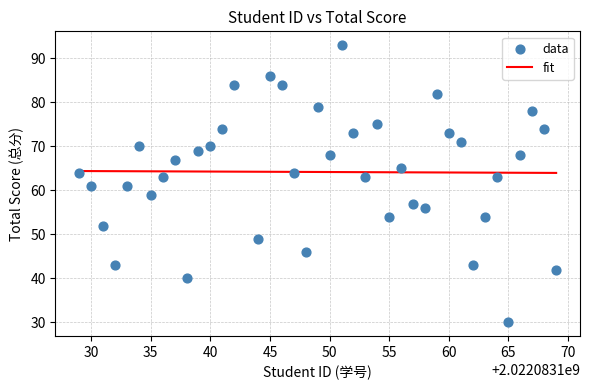

What is the range of Y values (max minus min)?

63